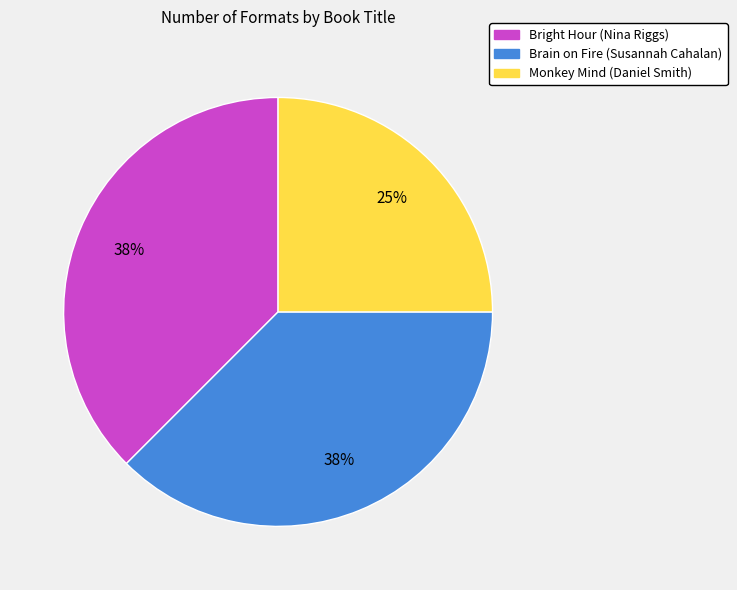

To the nearest percent, what is the average slice percentage?

33%